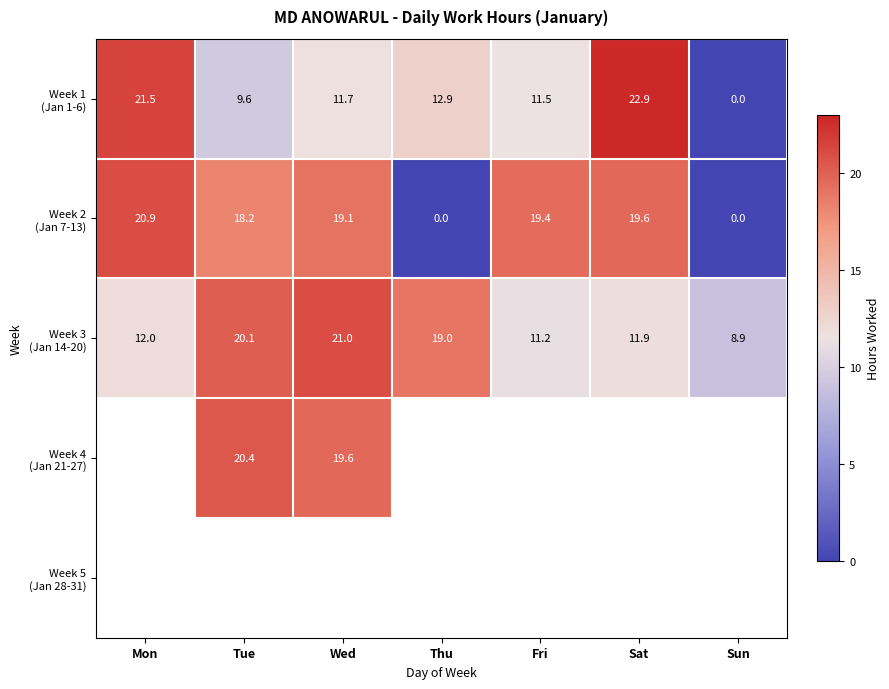

The value of Week 1 (Jan 1-6) at Sat is 30.9. True or false?

False